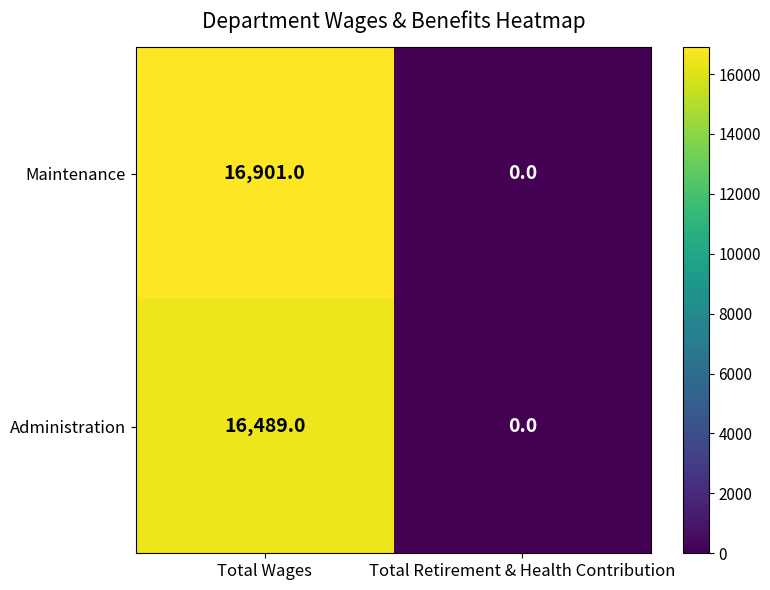

Reading left to right, extract all data points from this chart.

Maintenance: 16901	0
Administration: 16489	0